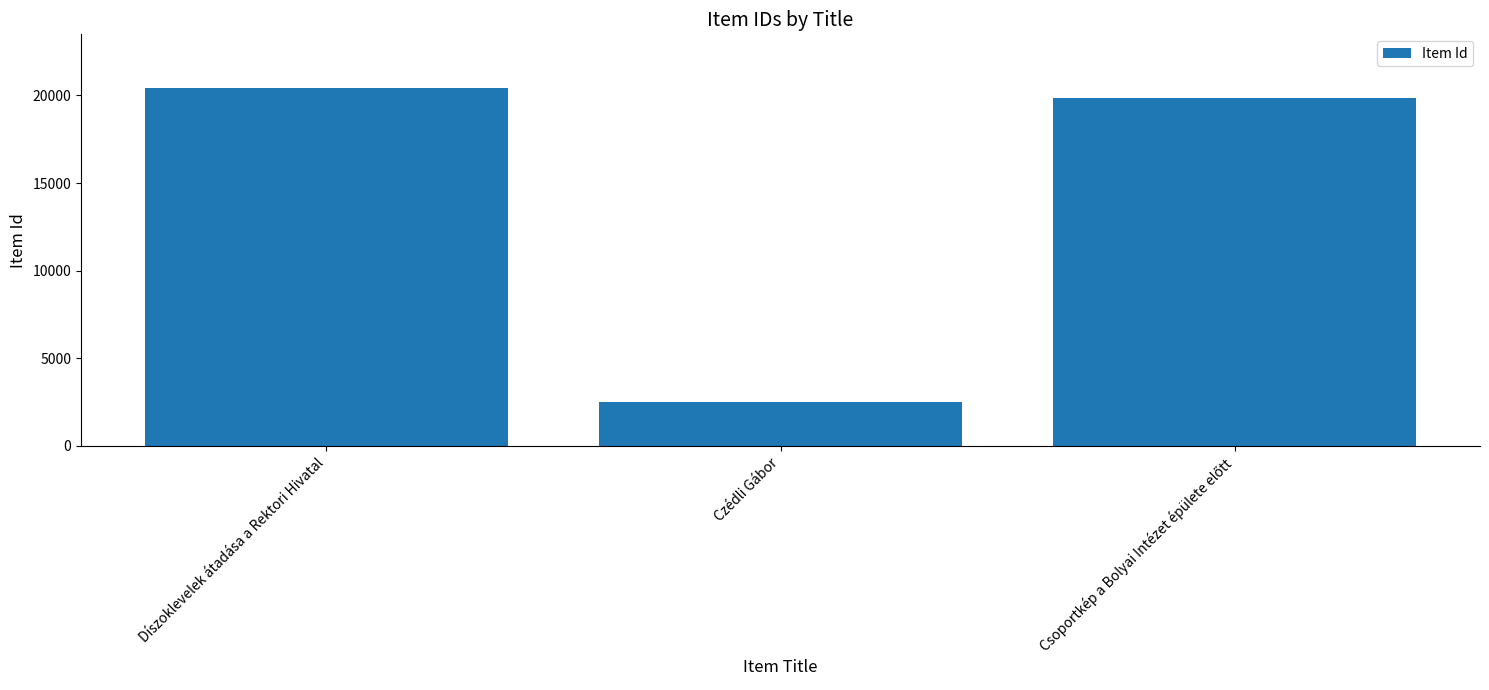

True or false: the data shows 20427 at Díszoklevelek átadása a Rektori Hivatal.

True